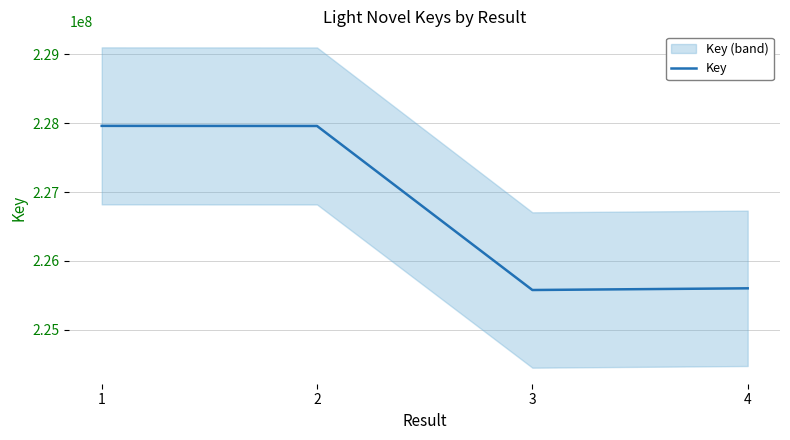

What is the maximum value shown in the chart?

227961536